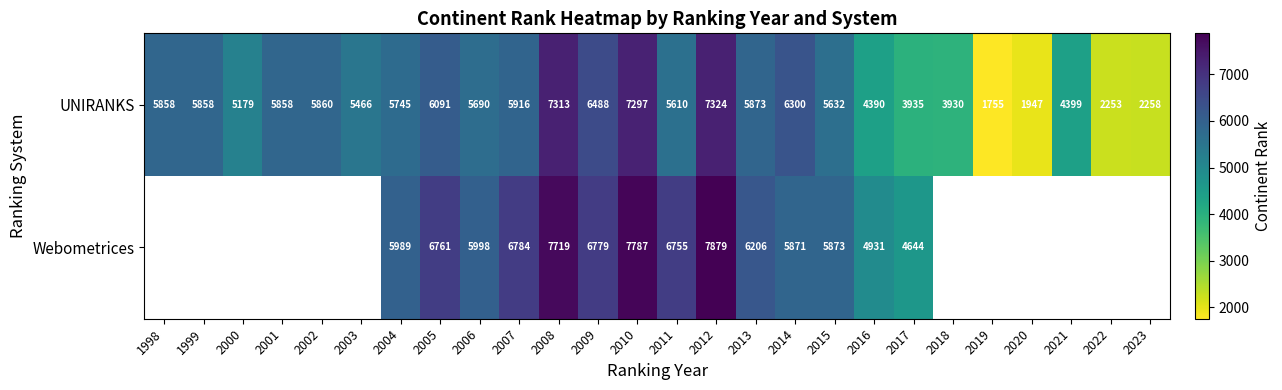

The value of UNIRANKS at 2019 is 2438. True or false?

False